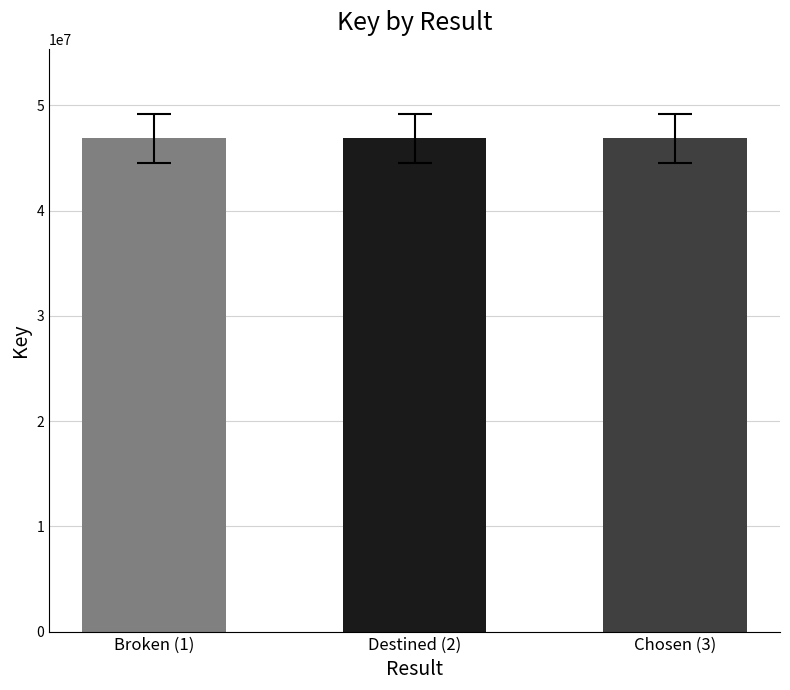

What is the sum of the values at Destined (2) and Broken (1)?

93769319